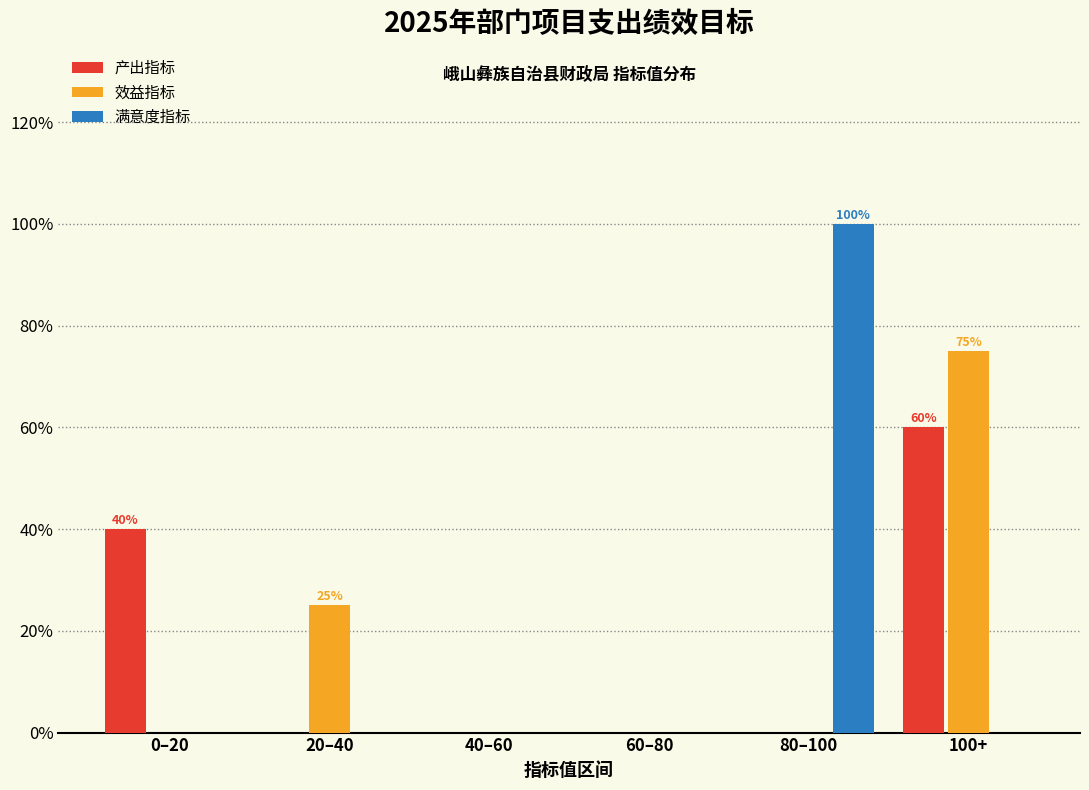

Reading right to left, list all the values displayed in this chart.

产出指标: 100+=60	80–100=0	60–80=0	40–60=0	20–40=0	0–20=40
效益指标: 100+=75	80–100=0	60–80=0	40–60=0	20–40=25	0–20=0
满意度指标: 100+=0	80–100=100	60–80=0	40–60=0	20–40=0	0–20=0